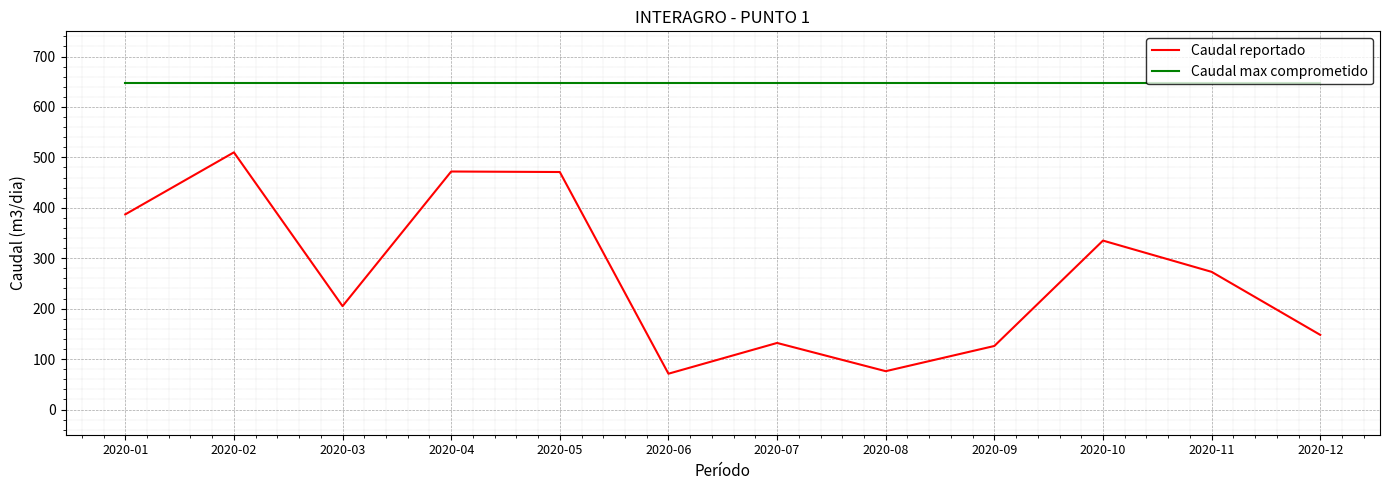

What is the spread (max minus min) of values at 2020-09?

521